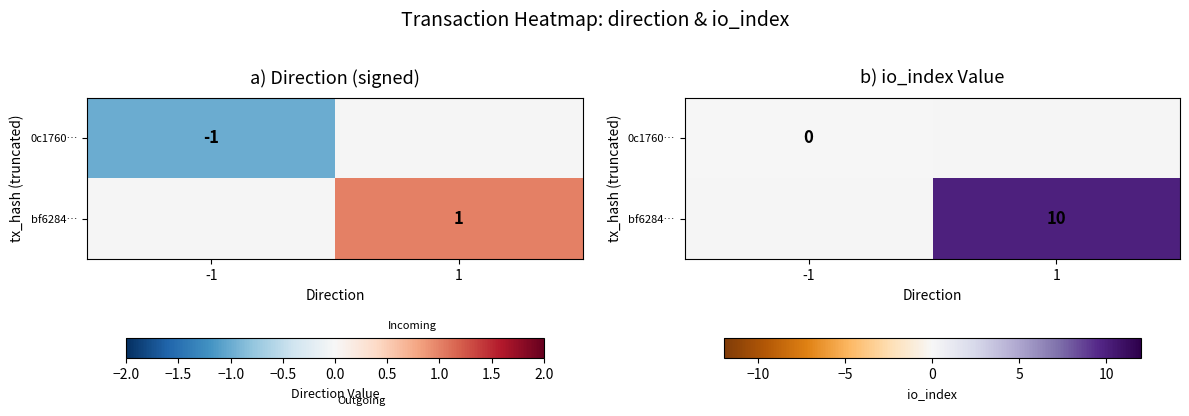

At -1, list the series in order from largest to smallest.

0c1760…, bf6284…